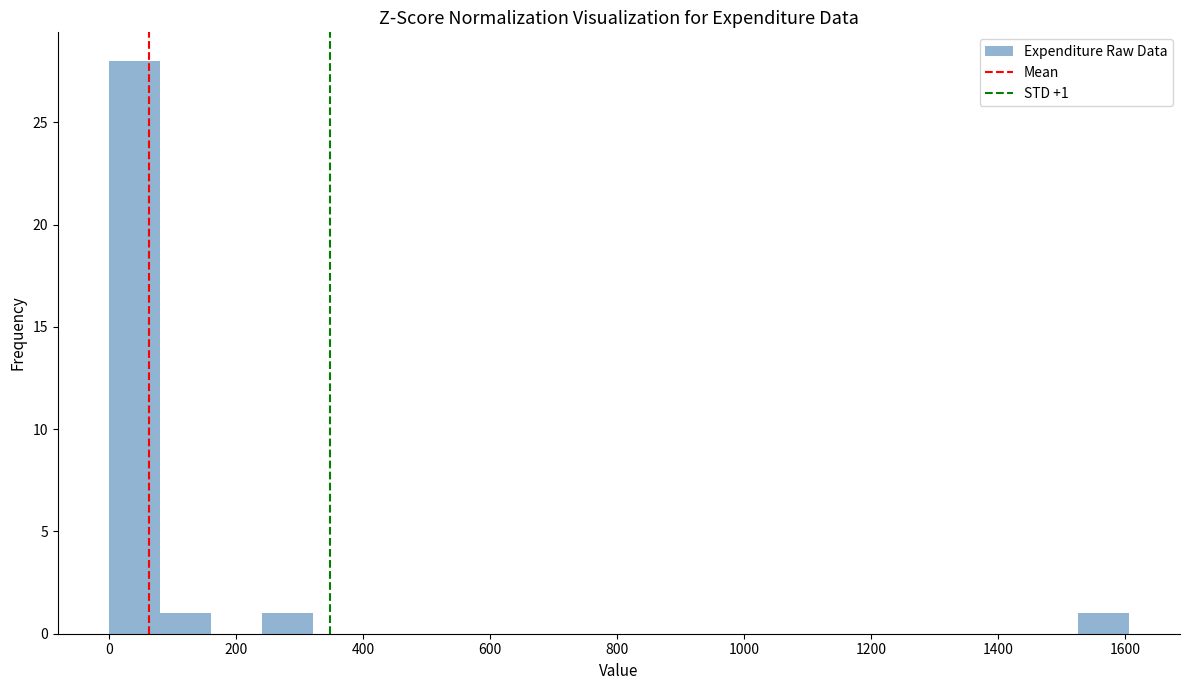

Over which range of the x-axis is the bar tallest?

0 to 80